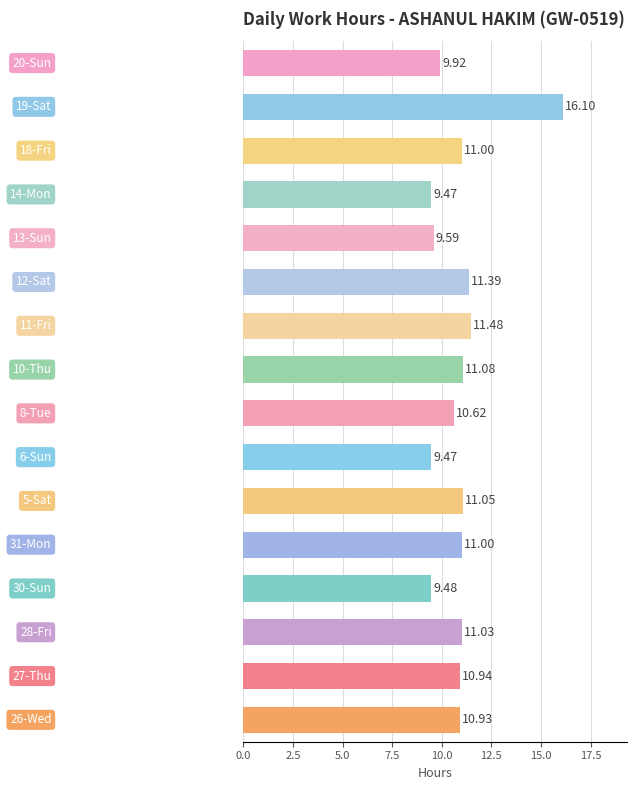

What is the smallest value displayed?

9.5